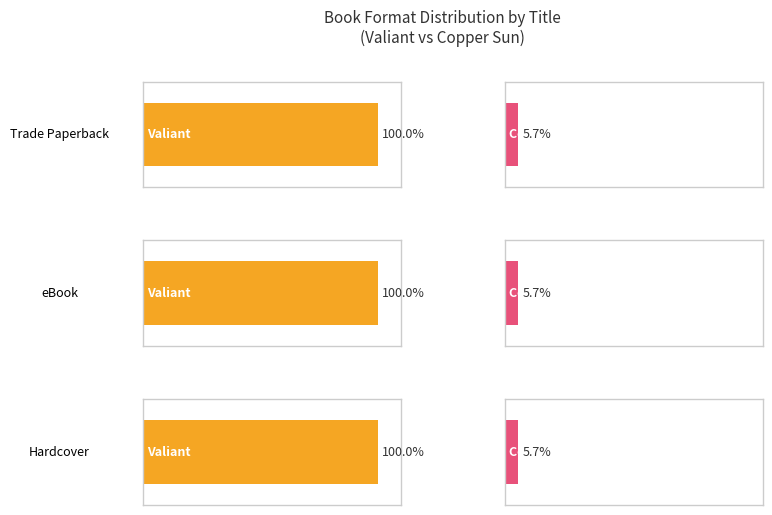

List the labels in order of Trade Paperback value, smallest first.

Copper Sun, Valiant